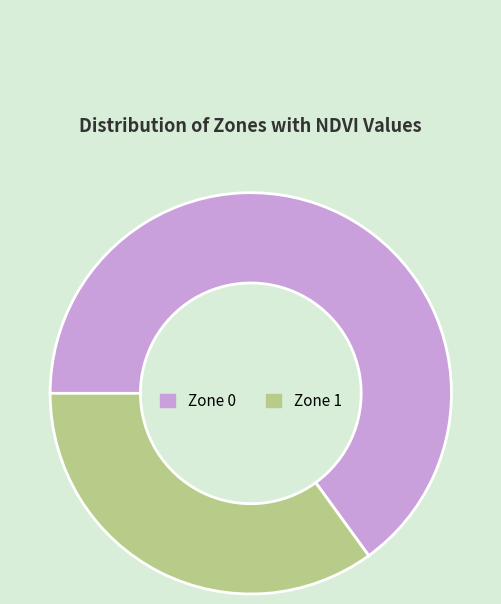

Is it true that Zone 1 is 35% of the pie?

True